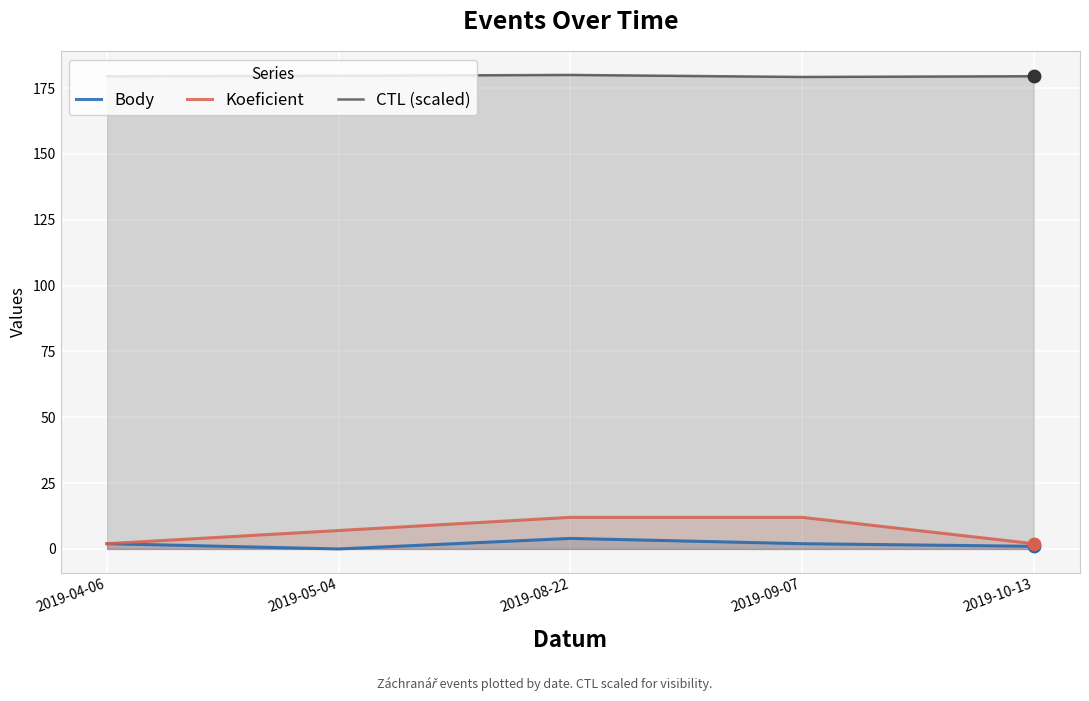

What is the total value across all series at 2019-08-22?

196.0